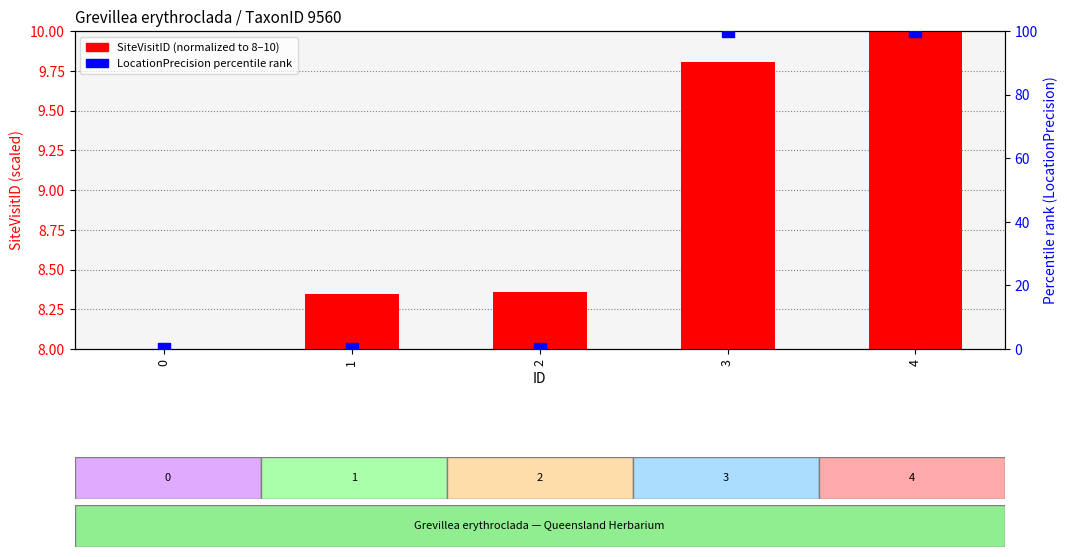

What is the total value across all series at 0?

8.0